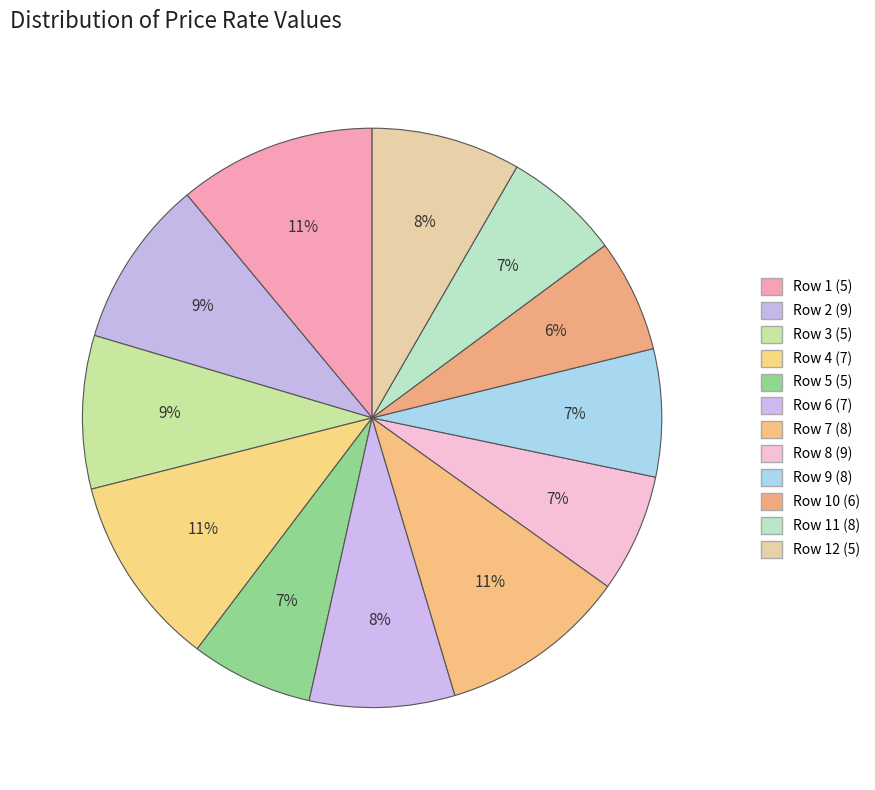

How many segments does this pie chart have?

12